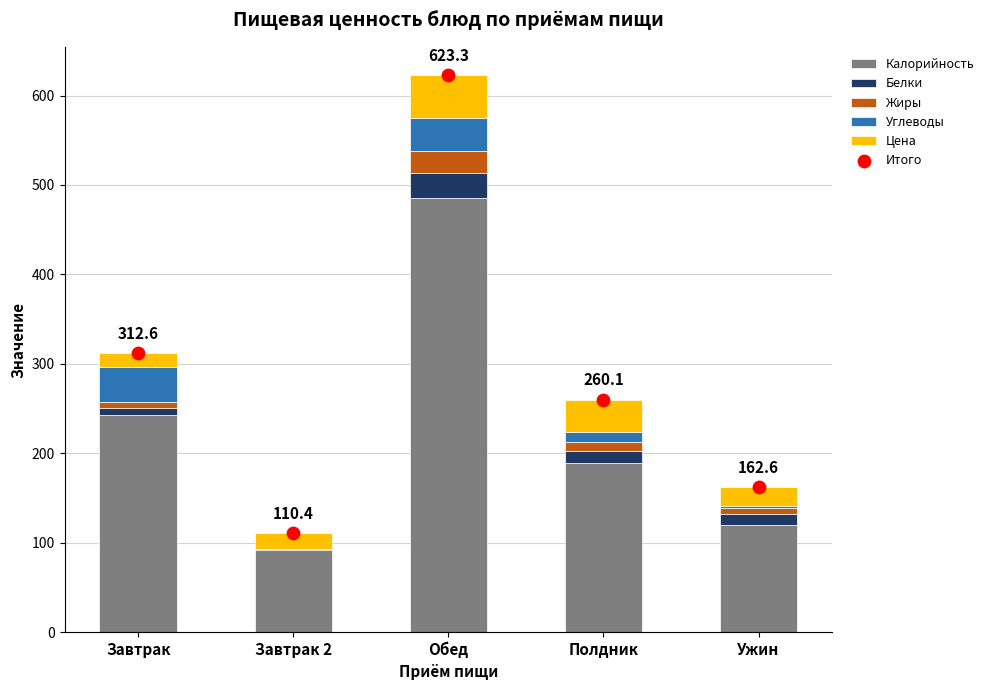

Which series has the largest total across all categories?

Итого